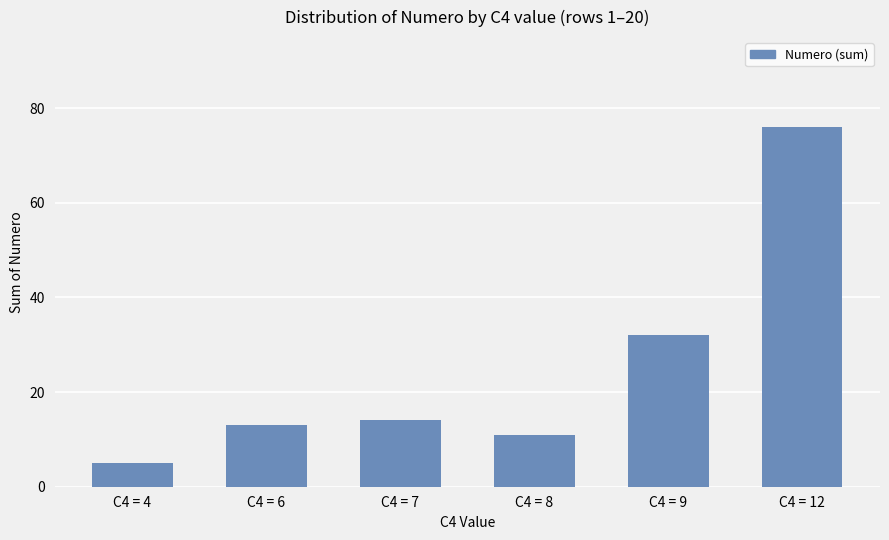

List the labels in order of value, largest first.

C4 = 12, C4 = 9, C4 = 7, C4 = 6, C4 = 8, C4 = 4